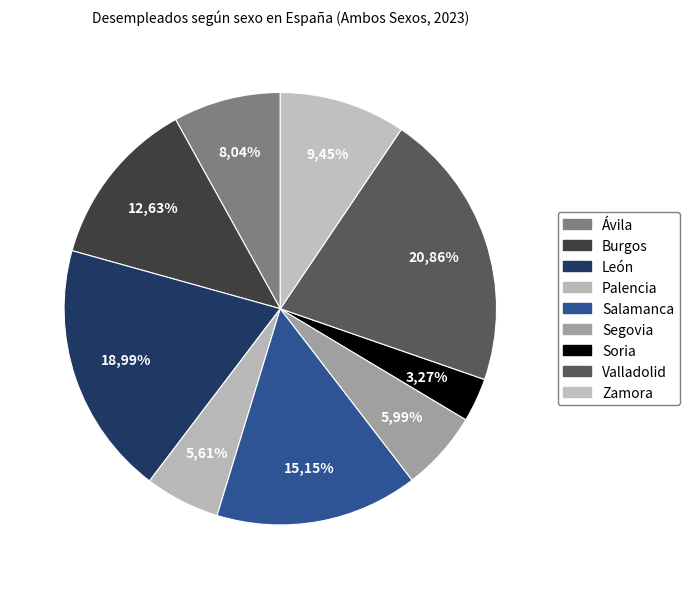

Is it true that Soria is 3% of the pie?

True